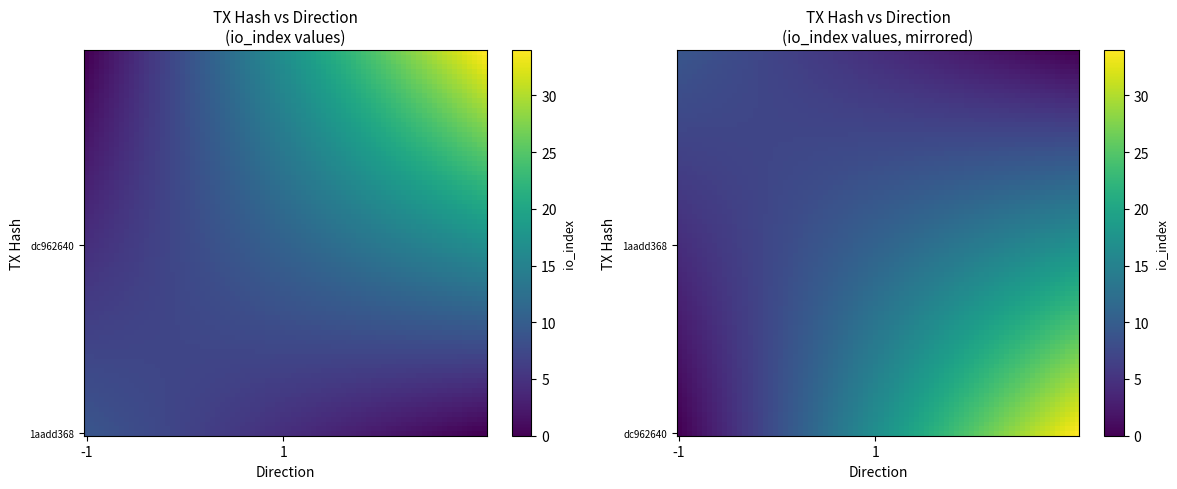

What is the highest value of the dc962640cad850a377f8e7d93d3a64726a2d906 series?

34